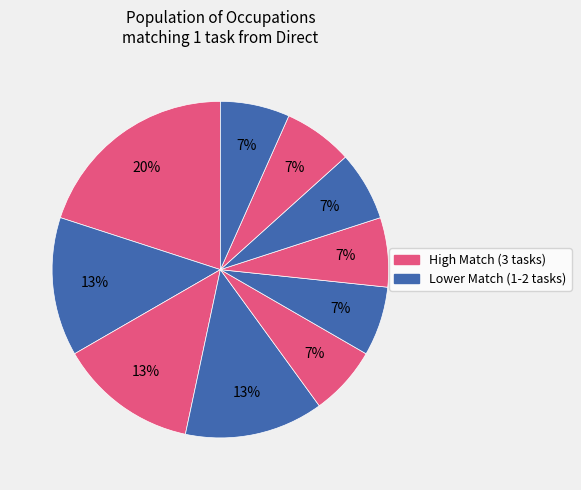

Count the number of slices in the pie.

10